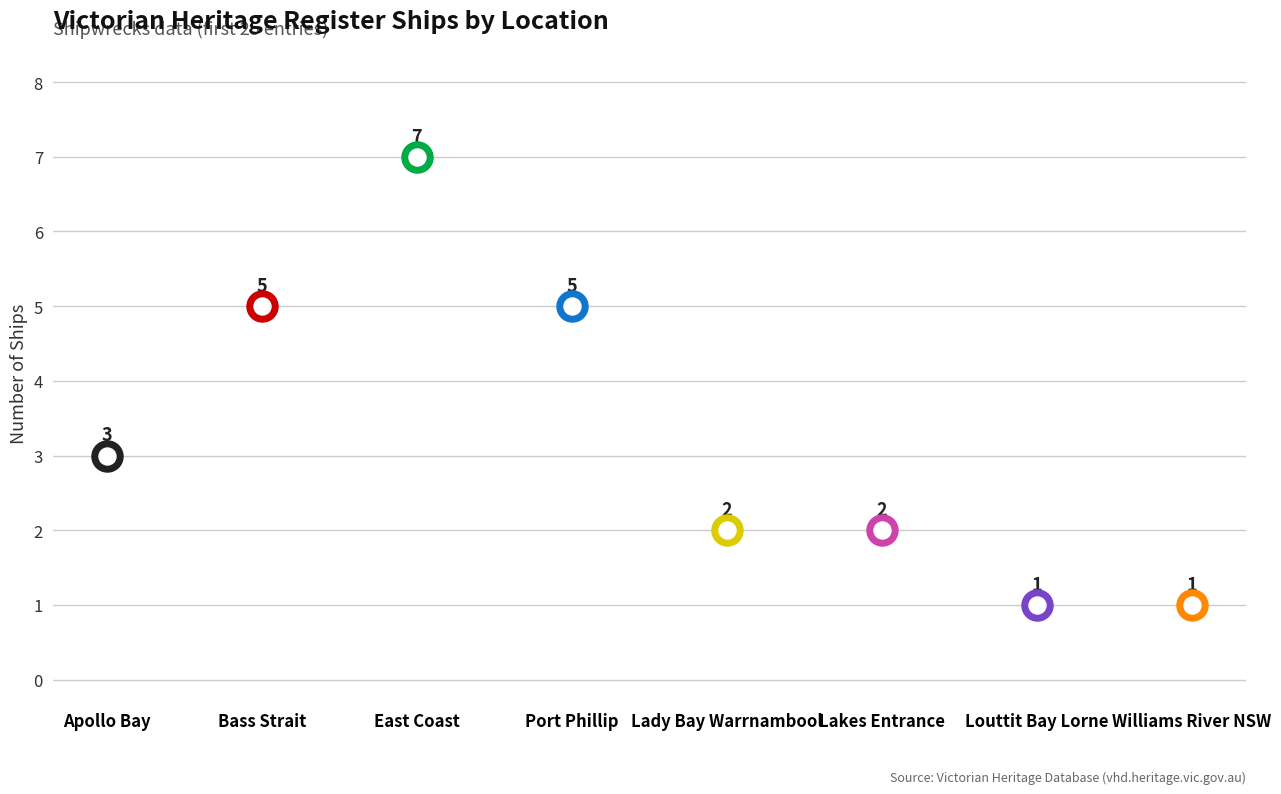

What is the ratio of the value at Port Phillip to the value at East Coast?

0.7